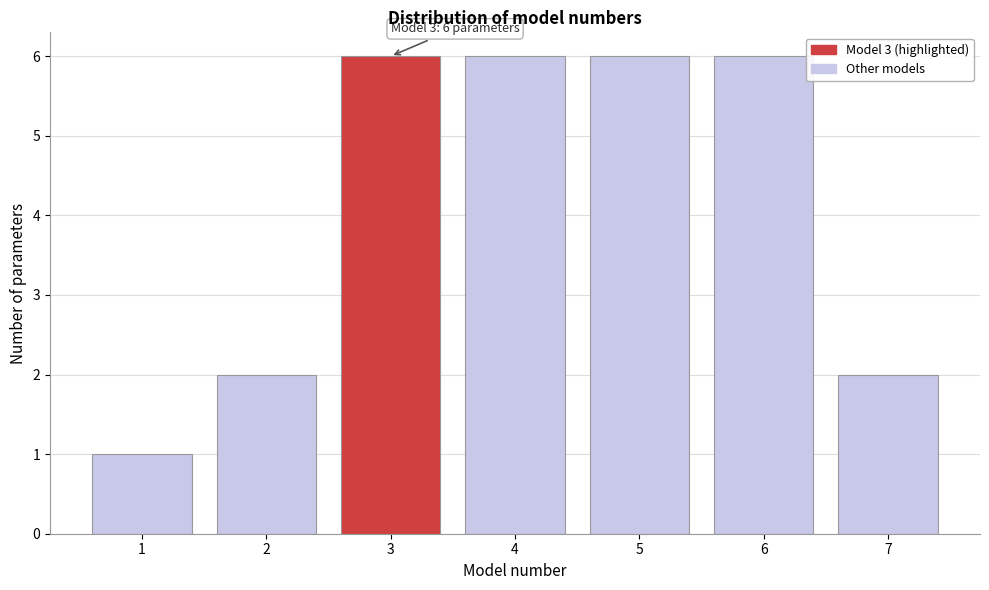

Reading left to right, extract all data points from this chart.

1	2	6	6	6	6	2